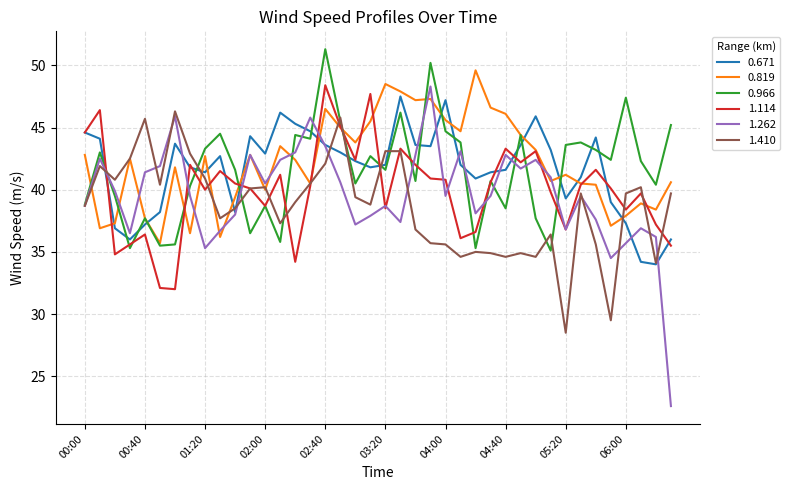

True or false: 1.410 and 0.819 cross at least once.

True